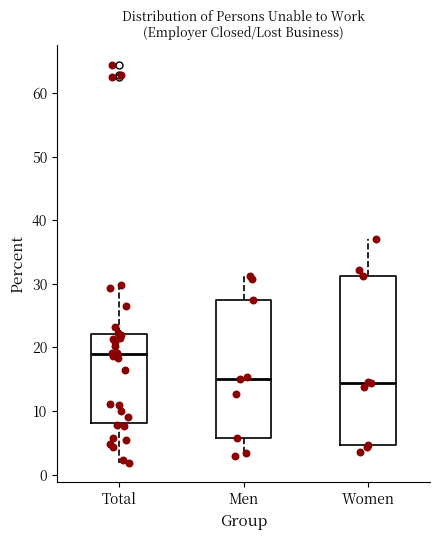

Reading left to right, transcribe this box plot: for each box, give where its median line is, the range the box spans, and where its two whiskers end, as read against the y-axis. The values are not printed on the chart, so give them approximately, as read against the axis.

Total: median 19, box 8 to 22, whiskers 2 to 30
Men: median 15, box 6 to 27, whiskers 3 to 31
Women: median 14, box 5 to 31, whiskers 4 to 37